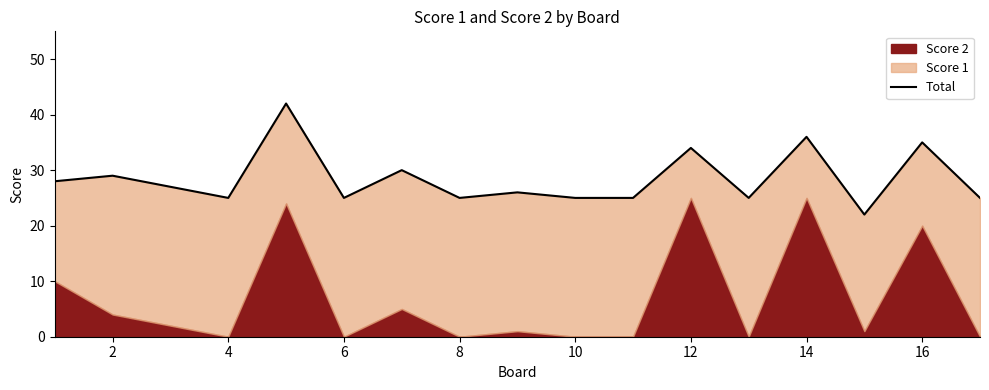

How many values are below 26?

8